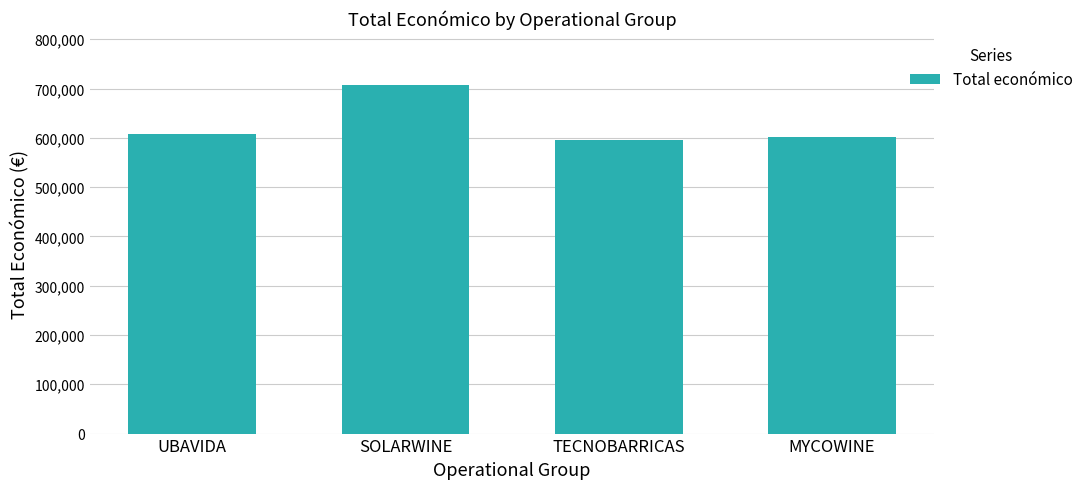

True or false: the data shows 834818.8 at TECNOBARRICAS.

False